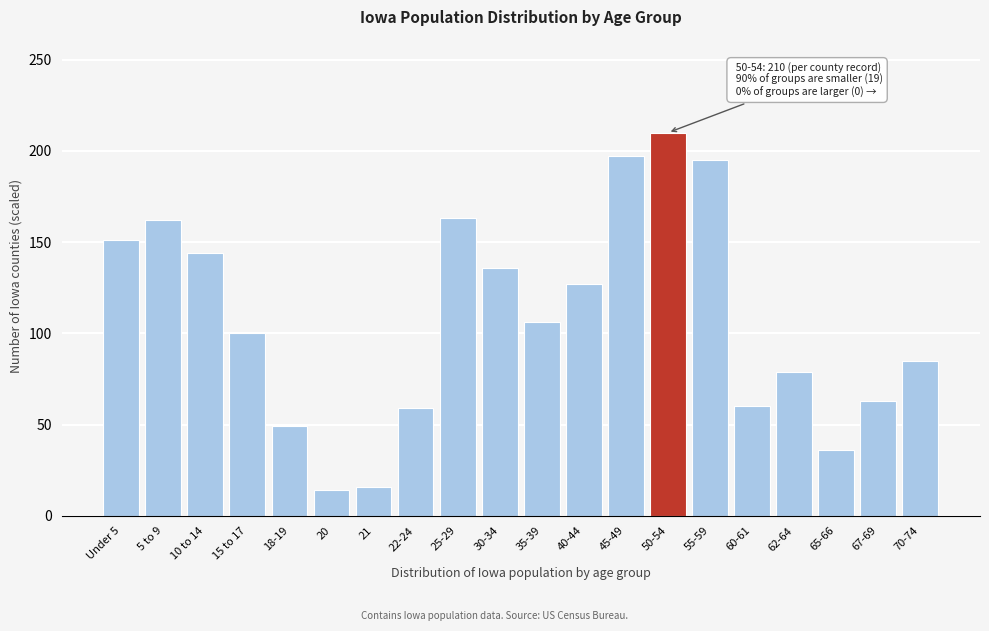

What is the difference between the maximum and second lowest values?

194